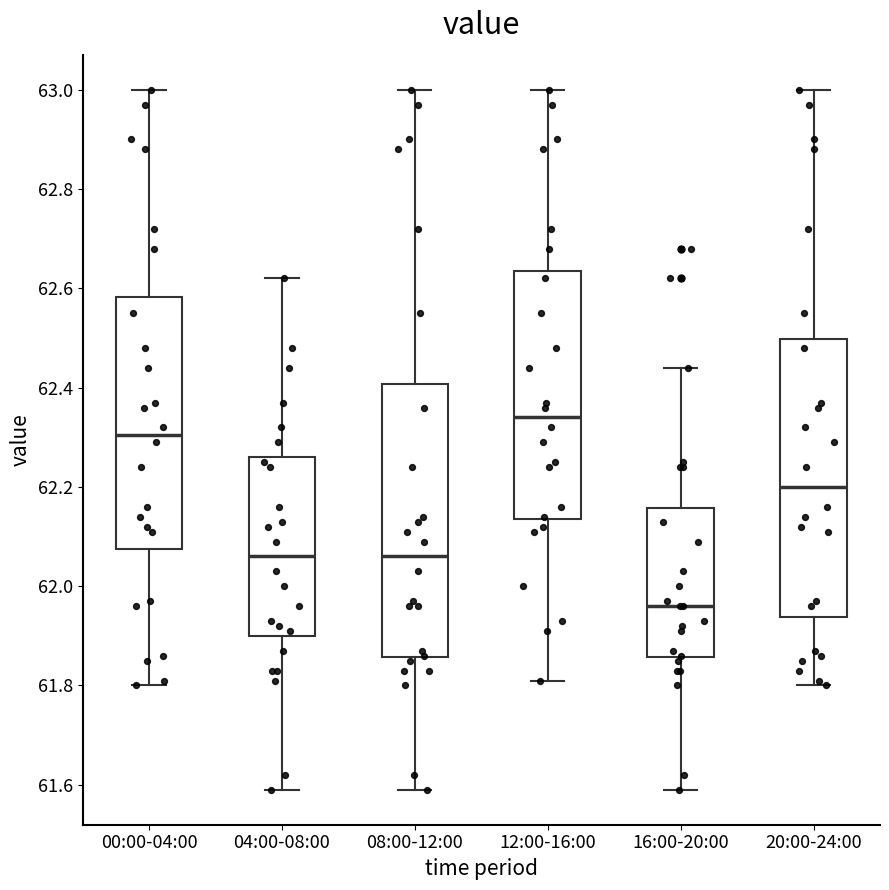

Reading left to right, read every box against the y-axis: the position of its median line, the range the box covers, and the ends of its whiskers. The values are not printed on the chart, so give them approximately, as read against the axis.

00:00-04:00: median 62.30, box 62.08 to 62.58, whiskers 61.80 to 63.00
04:00-08:00: median 62.06, box 61.90 to 62.26, whiskers 61.60 to 62.62
08:00-12:00: median 62.06, box 61.86 to 62.40, whiskers 61.60 to 63.00
12:00-16:00: median 62.34, box 62.14 to 62.64, whiskers 61.82 to 63.00
16:00-20:00: median 61.96, box 61.86 to 62.16, whiskers 61.60 to 62.44
20:00-24:00: median 62.20, box 61.94 to 62.50, whiskers 61.80 to 63.00